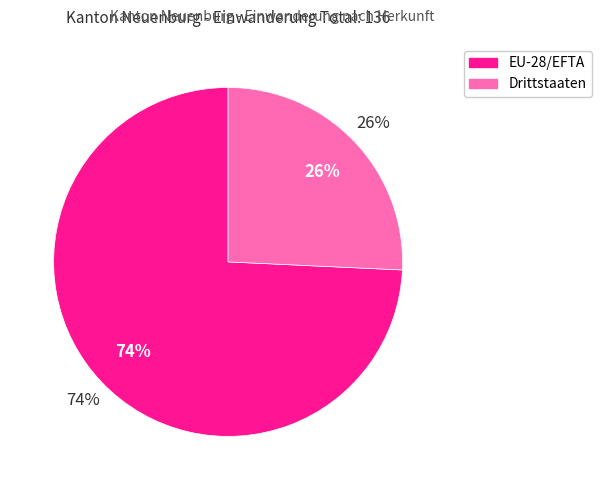

What is the change in value from EU-28/EFTA to Drittstaaten?

-66